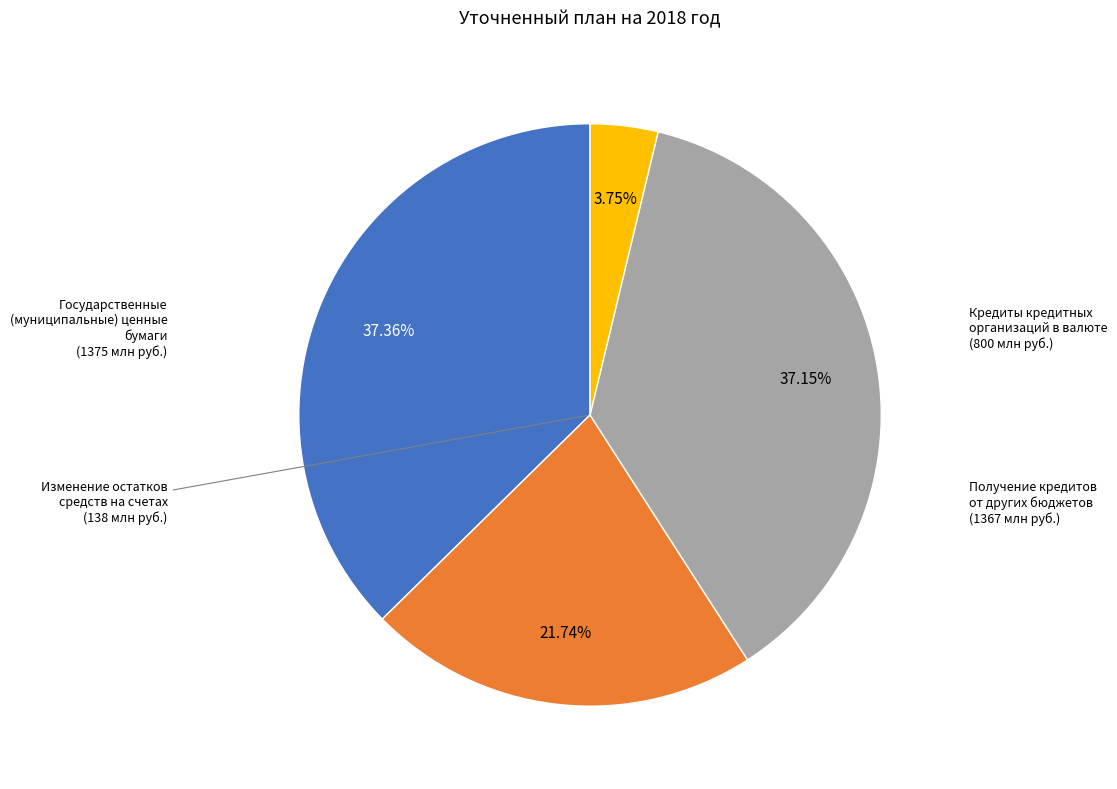

How many slices are in this pie chart?

4